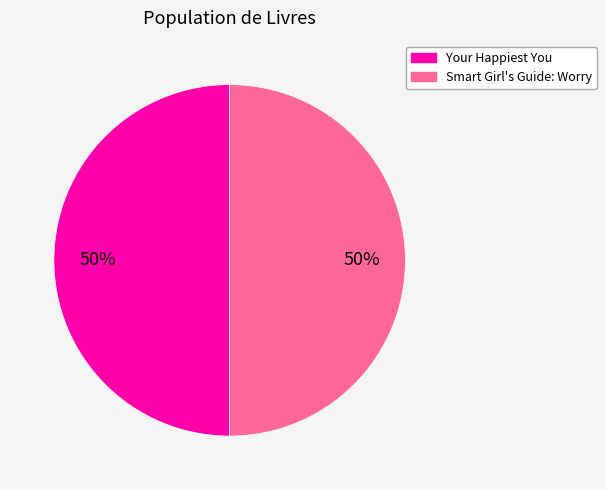

Count the number of slices in the pie.

2